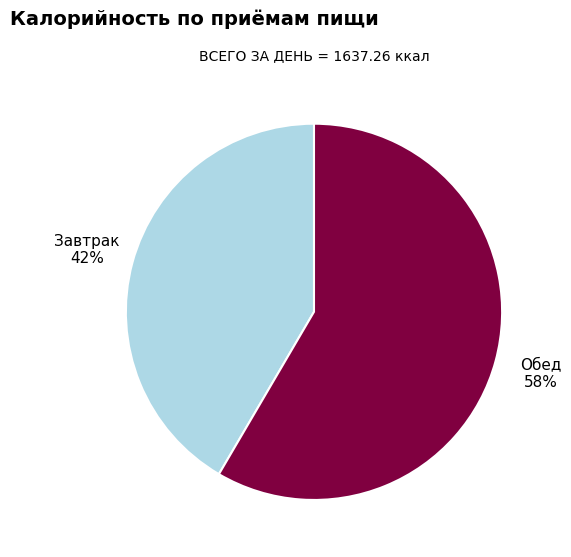

To the nearest percent, what is the average slice percentage?

50%